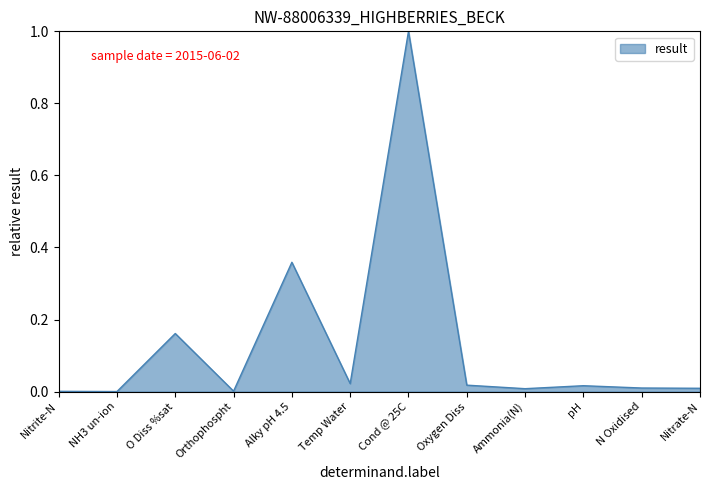

What is the difference between the maximum and minimum values?

1.0